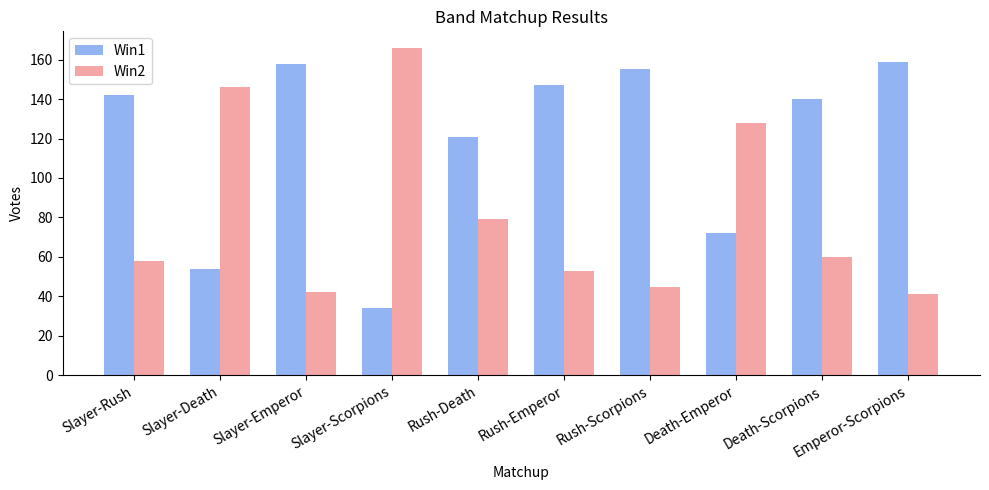

What is the difference between the second highest and minimum values in the Win1 series?

124